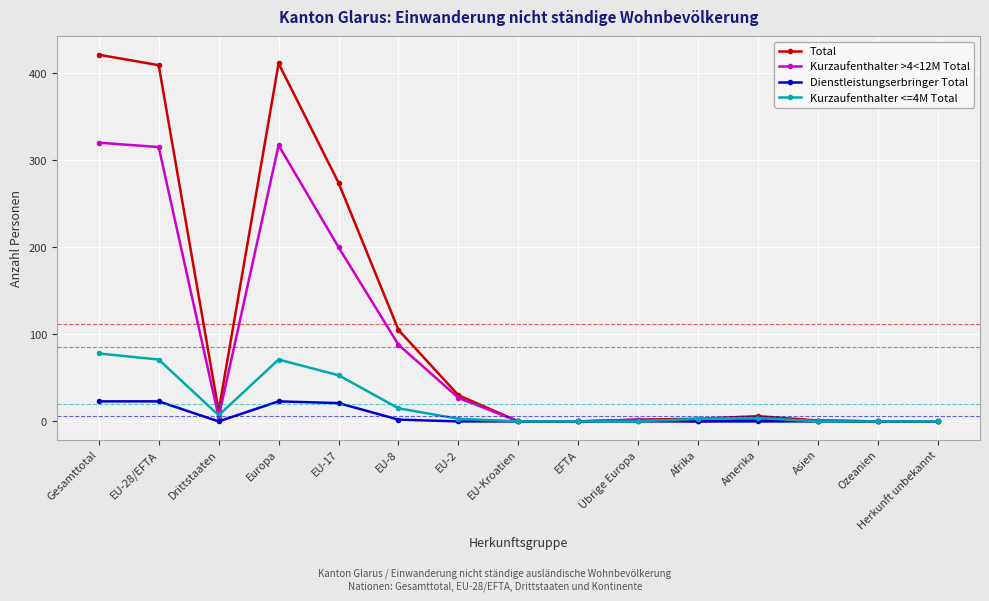

Is this an area chart (filled region under the line)?

No